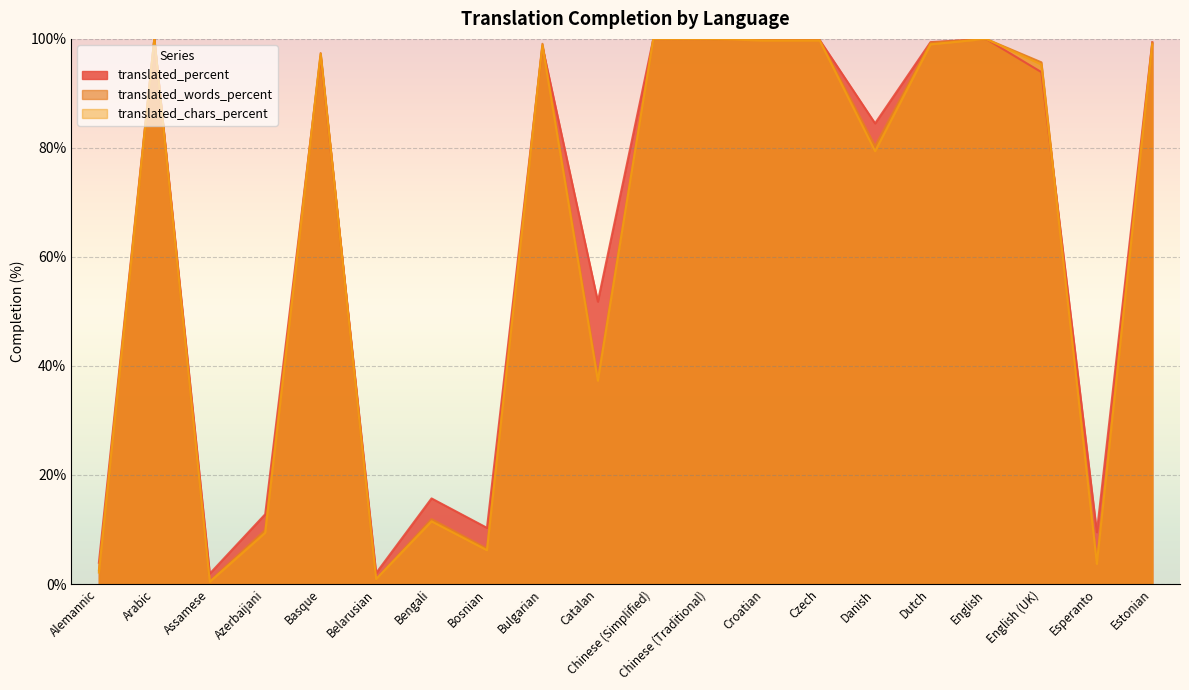

What is the difference between the highest and lowest values at Belarusian?

1.1